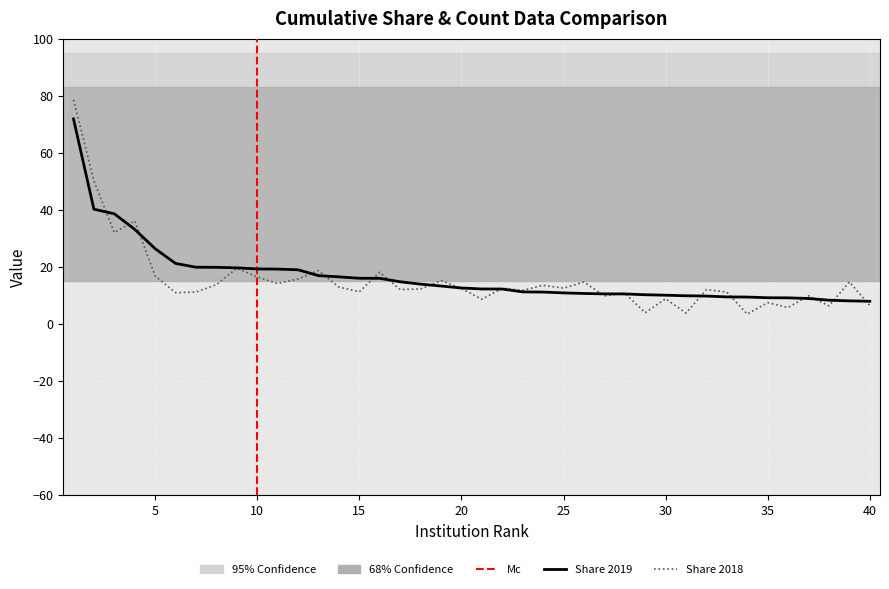

How many values in the Share 2019 series exceed 12?

22